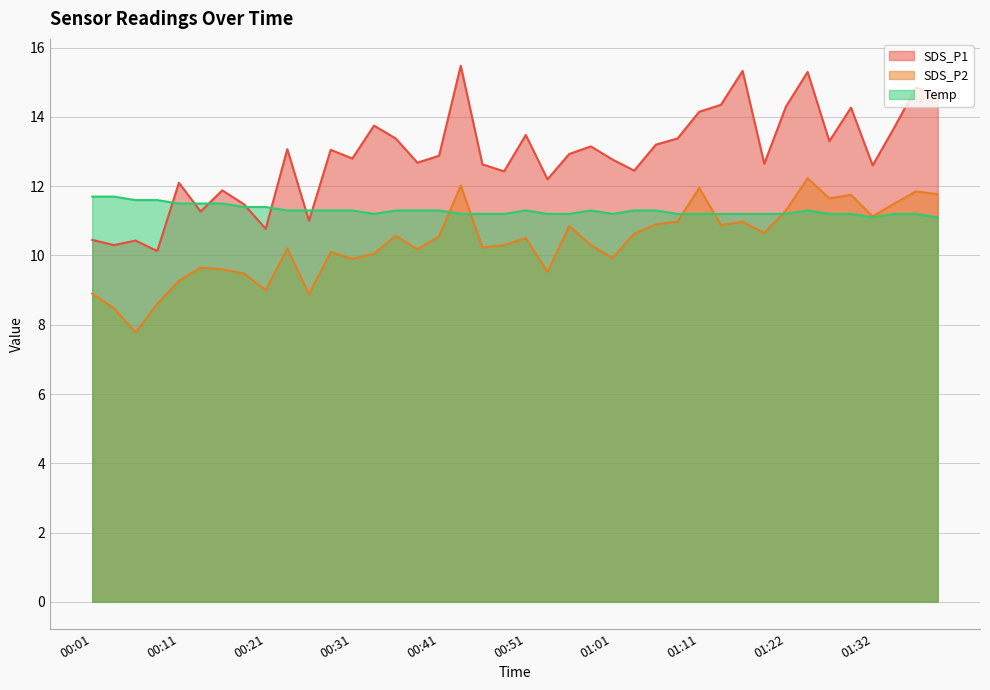

How many interior local valleys does the Temp series have?

3